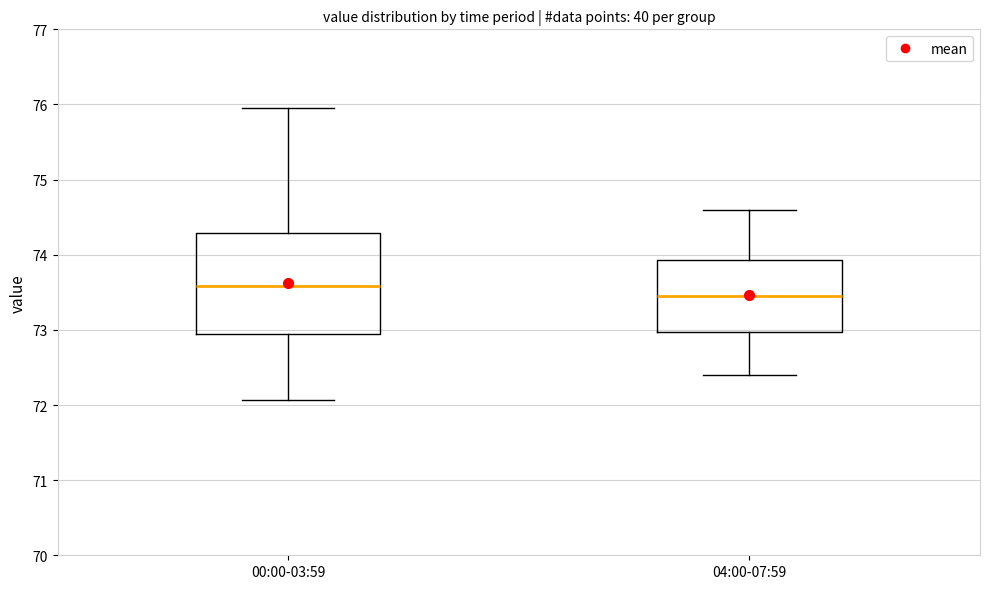

Which box is the tallest, from its lower edge to its upper edge?

00:00-03:59